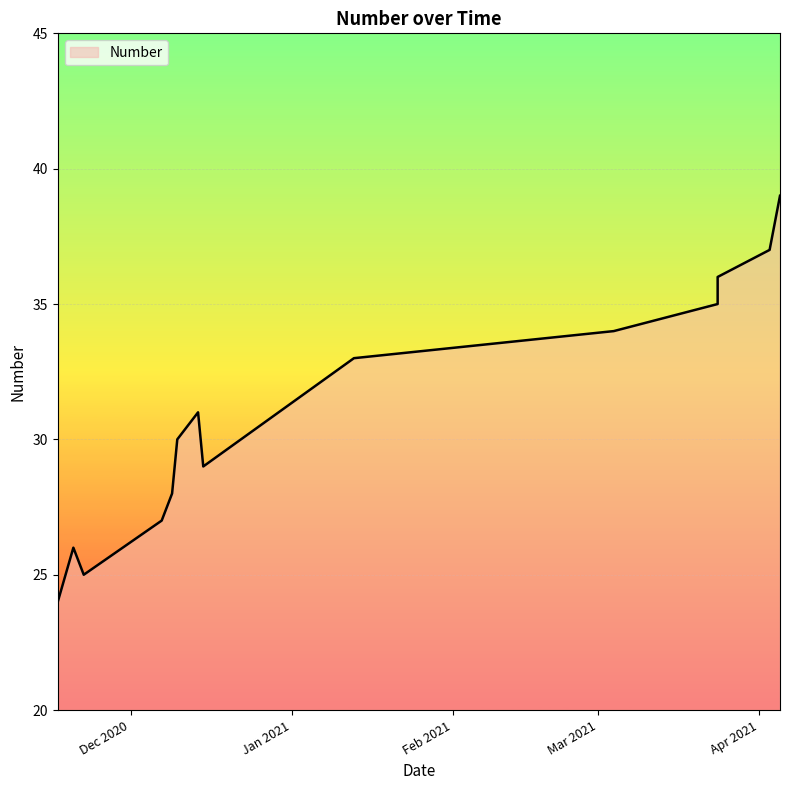

At which label does the data first exceed 31?

2021-01-13